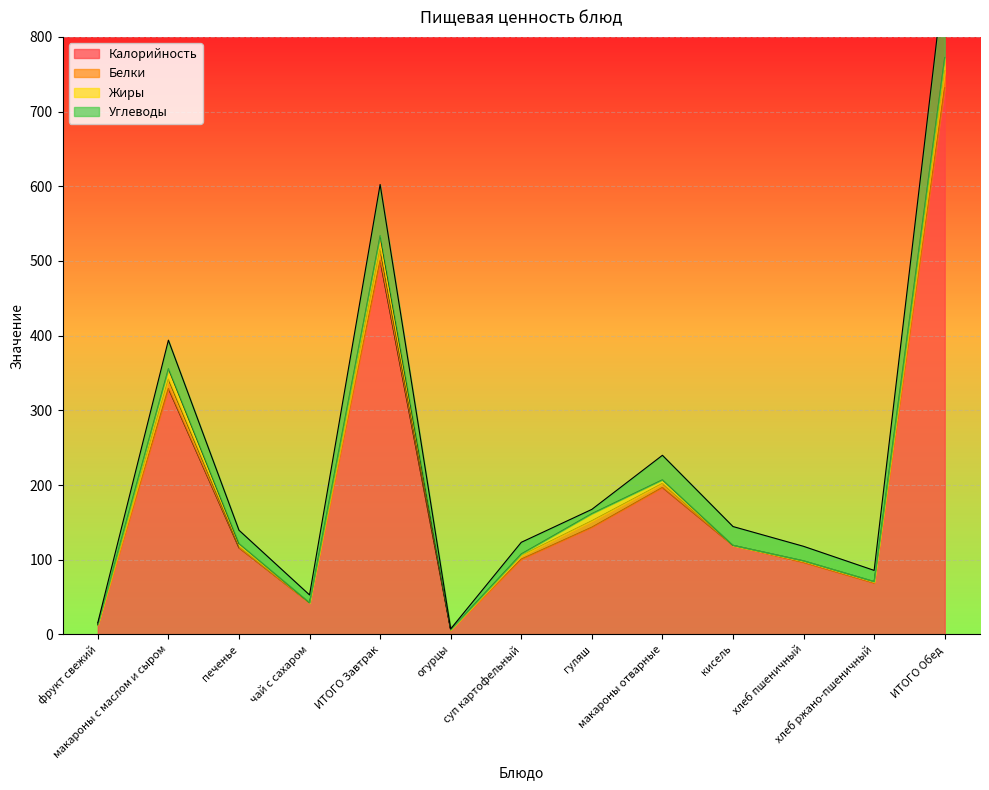

At how many categories does at least one series exceed 473?

2